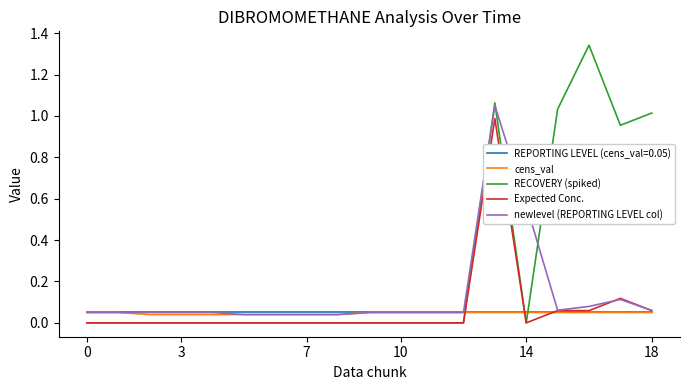

At how many categories does at least one series exceed 1?

4